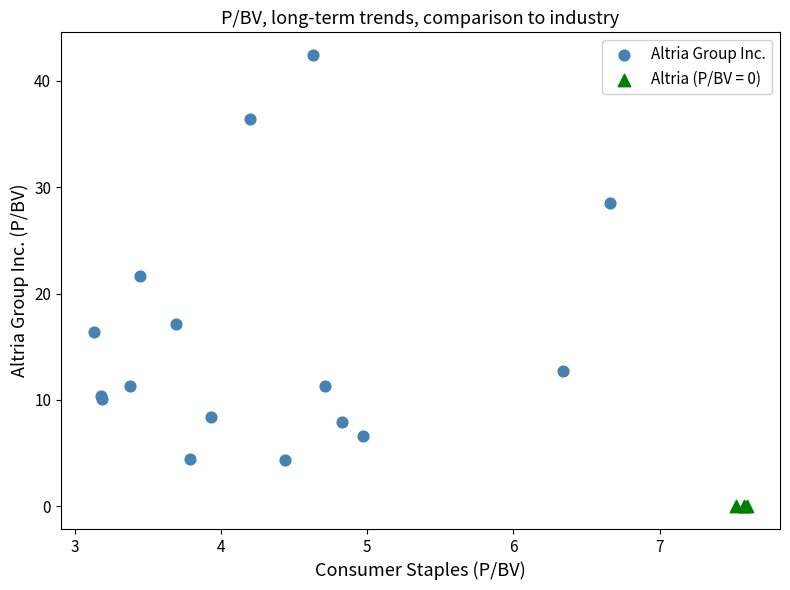

Which series reaches the maximum Y coordinate?

Altria Group Inc.